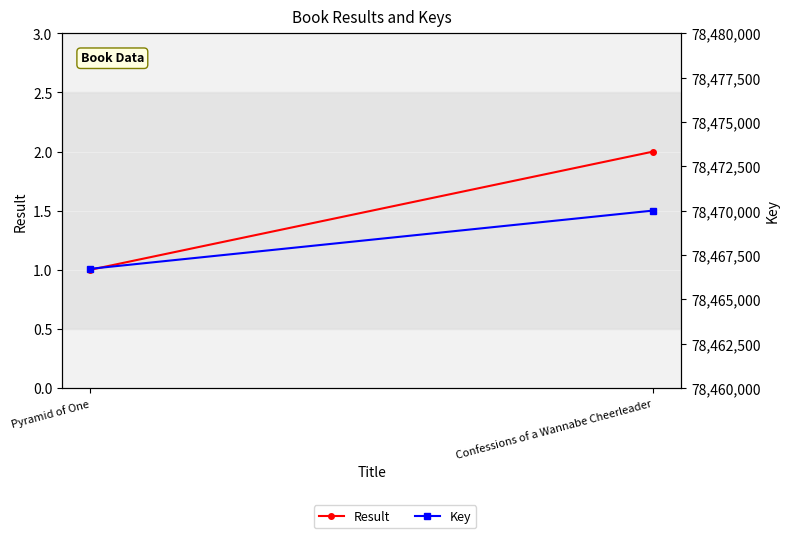

At which category is the sum across all series the highest?

Confessions of a Wannabe Cheerleader